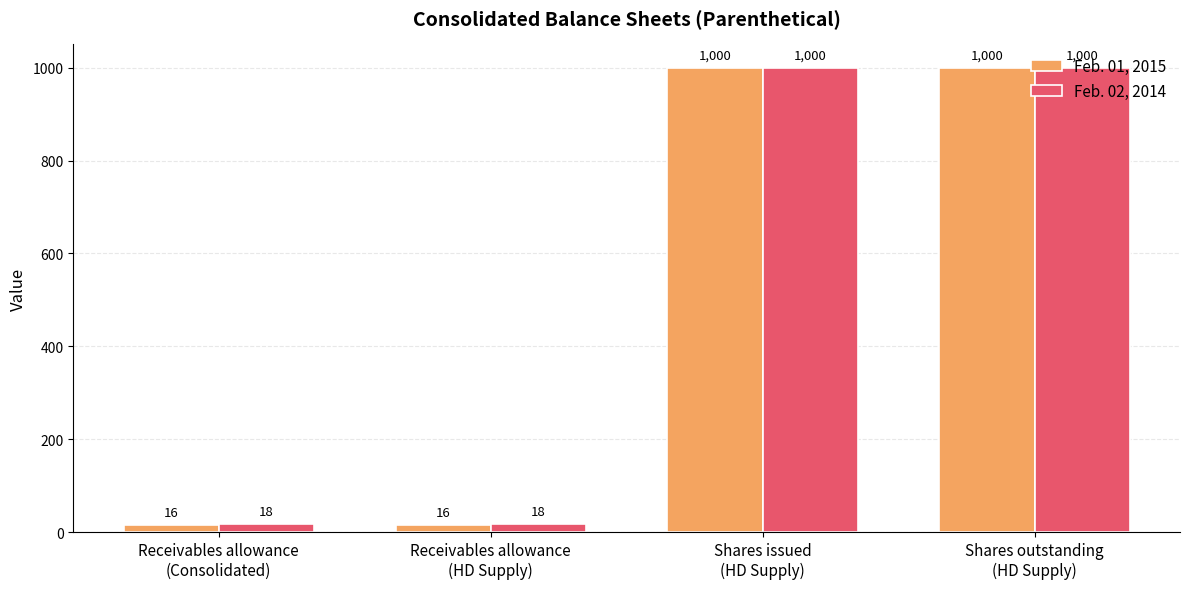

What is the difference between the maximum and minimum values in the Feb. 01, 2015 series?

984